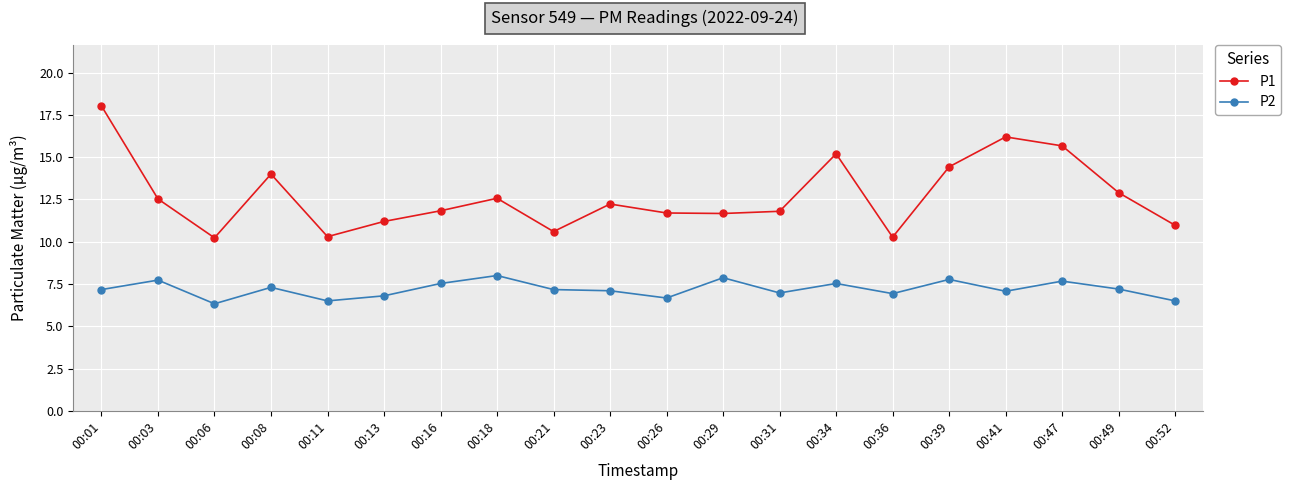

The value of P2 at 00:06 is 6.3. True or false?

True